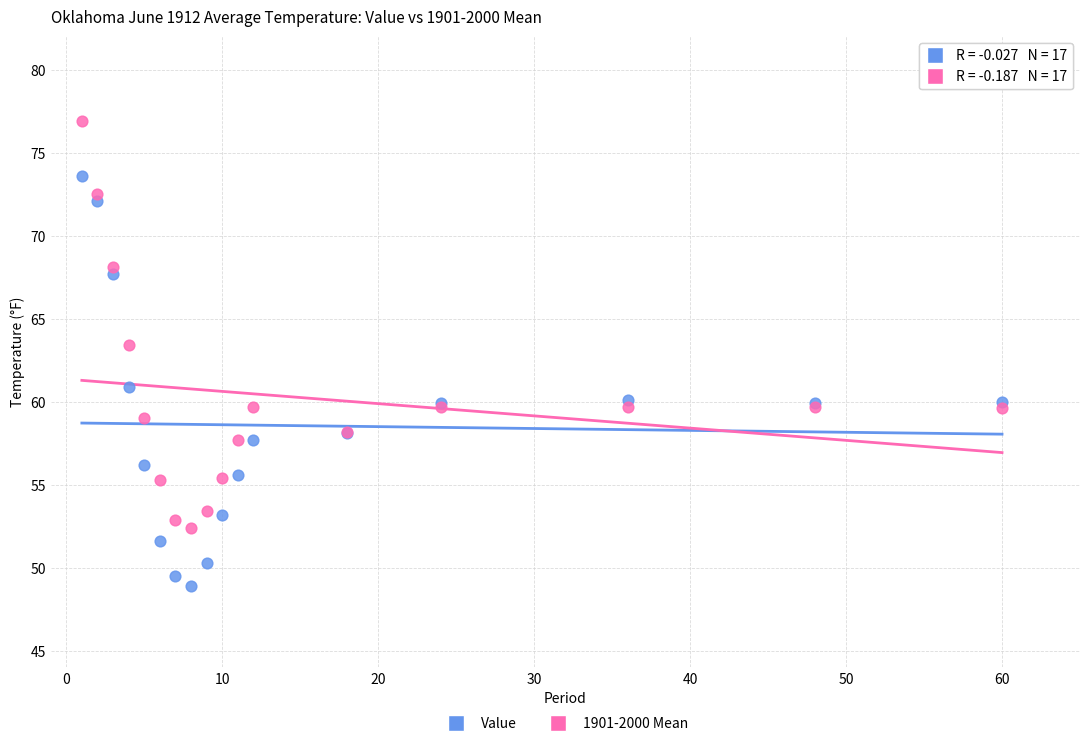

Which series contains the highest Y value?

1901-2000 Mean